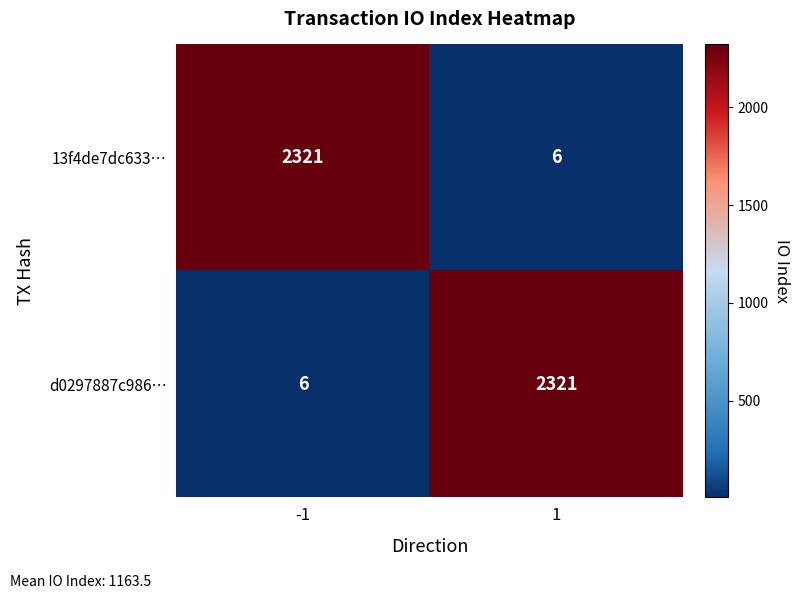

What value does the 13f4de7dc633… series have at 1?

6